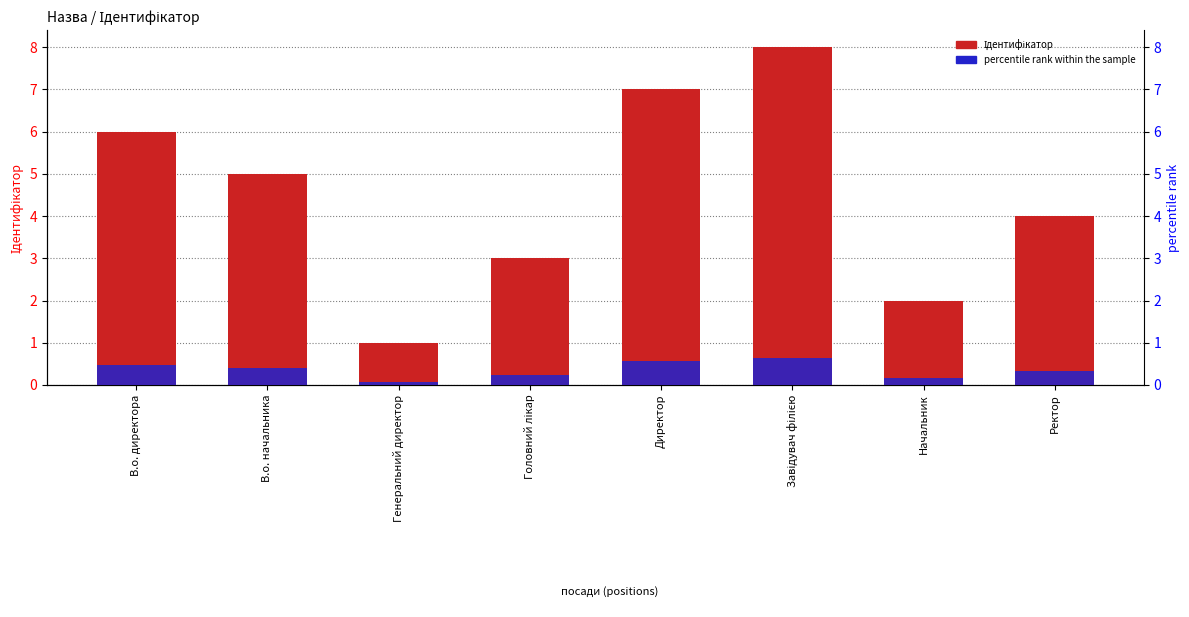

At which category is the sum across all series the highest?

Завідувач філією